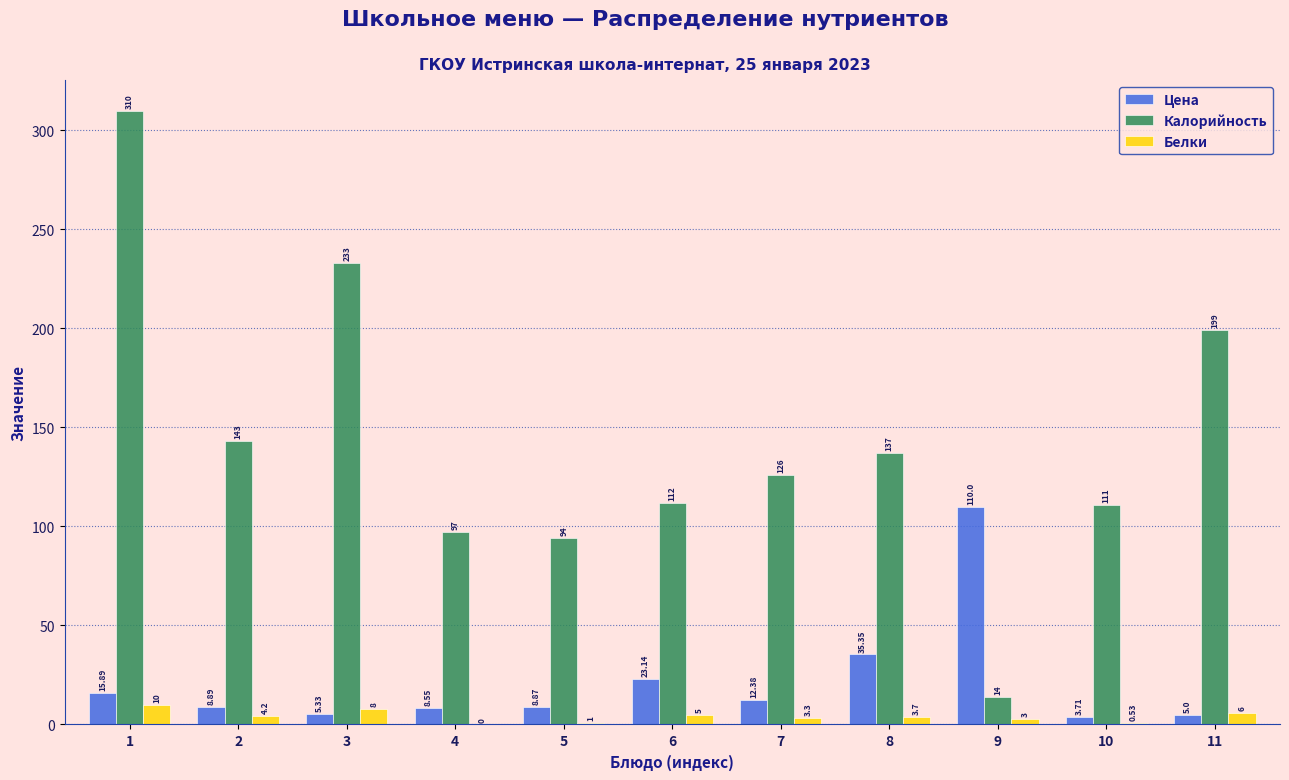

What is the sum of all Калорийность values?

1576.0